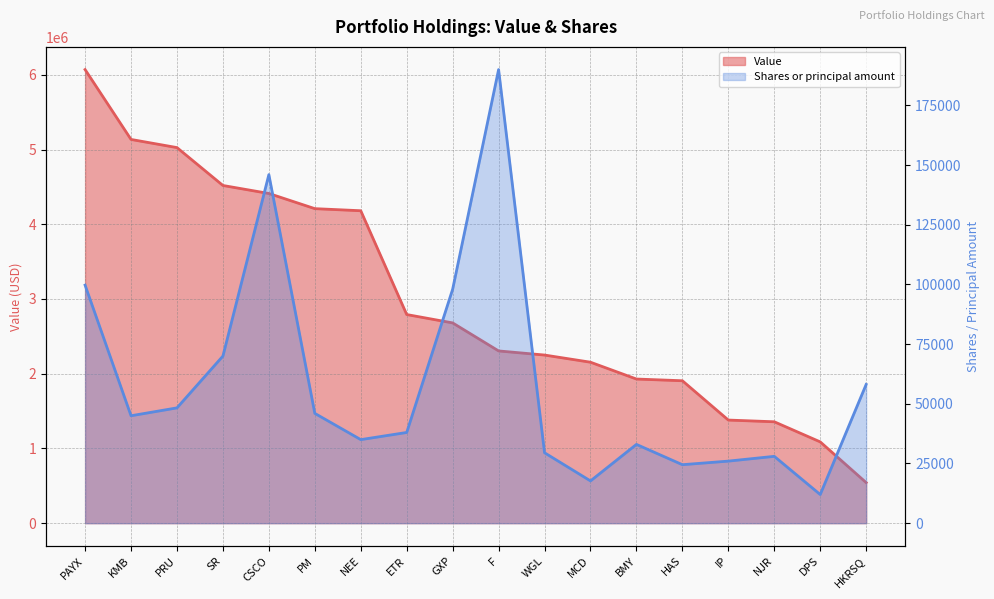

The Shares or principal amount series shows 12045 at PM. True or false?

False